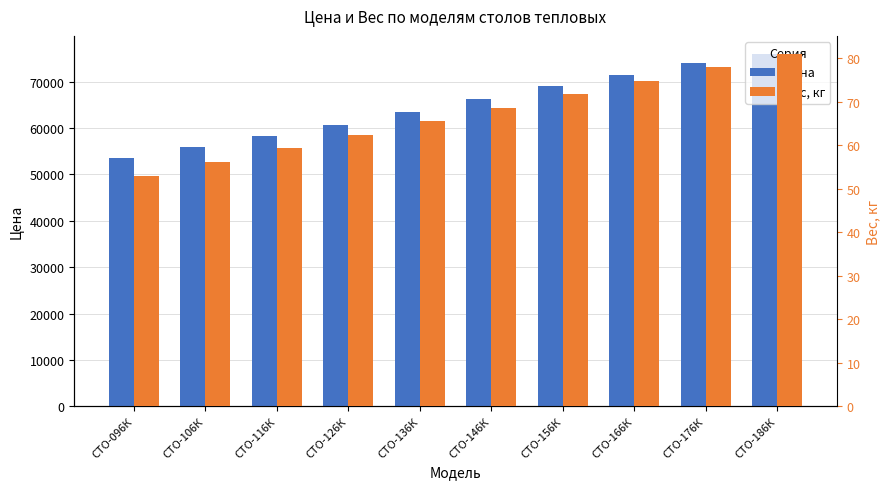

What position from the left is СТО-146К?

6